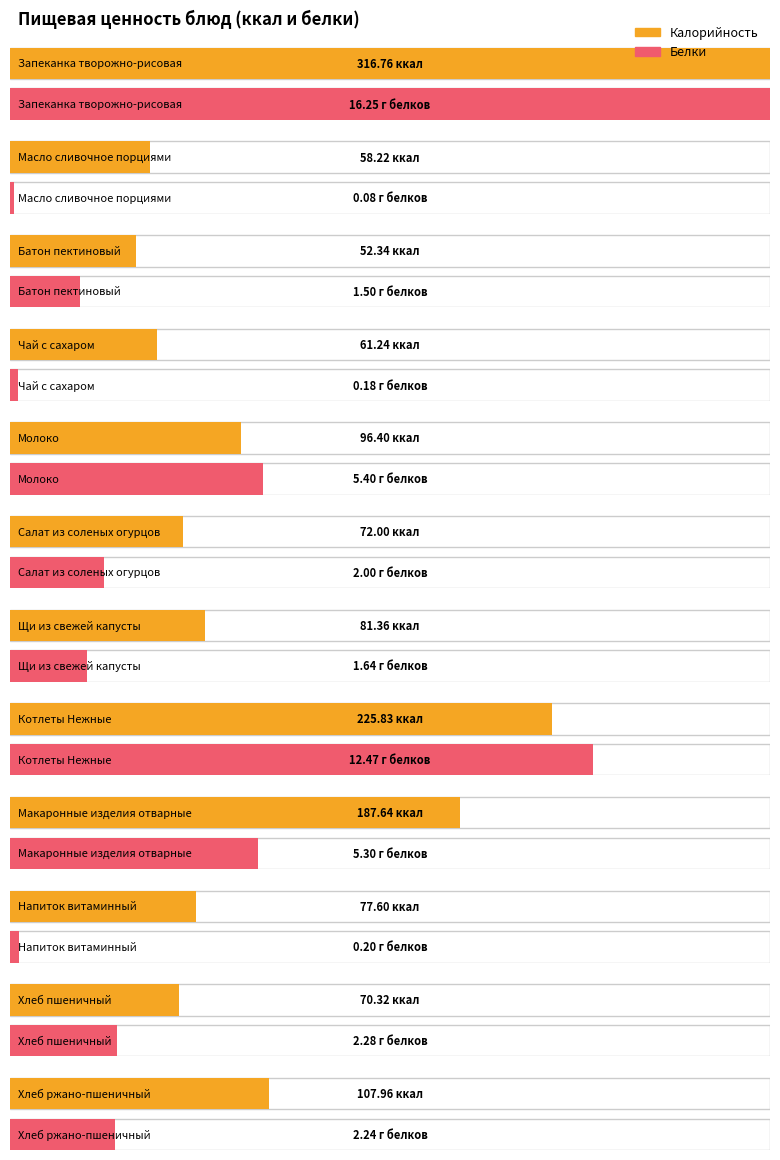

Reading right to left, what are all the values shown in this chart?

Калорийность: Хлеб ржано-пшеничный=108.0	Хлеб пшеничный=70.3	Напиток витаминный=77.6	Макаронные изделия отварные=187.6	Котлеты Нежные=225.8	Щи из свежей капусты=81.4	Салат из соленых огурцов=72.0	Молоко=96.4	Чай с сахаром=61.2	Батон пектиновый=52.3	Масло сливочное порциями=58.2	Запеканка творожно-рисовая=316.8
Белки: Хлеб ржано-пшеничный=2.2	Хлеб пшеничный=2.3	Напиток витаминный=0.2	Макаронные изделия отварные=5.3	Котлеты Нежные=12.5	Щи из свежей капусты=1.6	Салат из соленых огурцов=2.0	Молоко=5.4	Чай с сахаром=0.2	Батон пектиновый=1.5	Масло сливочное порциями=0.1	Запеканка творожно-рисовая=16.2